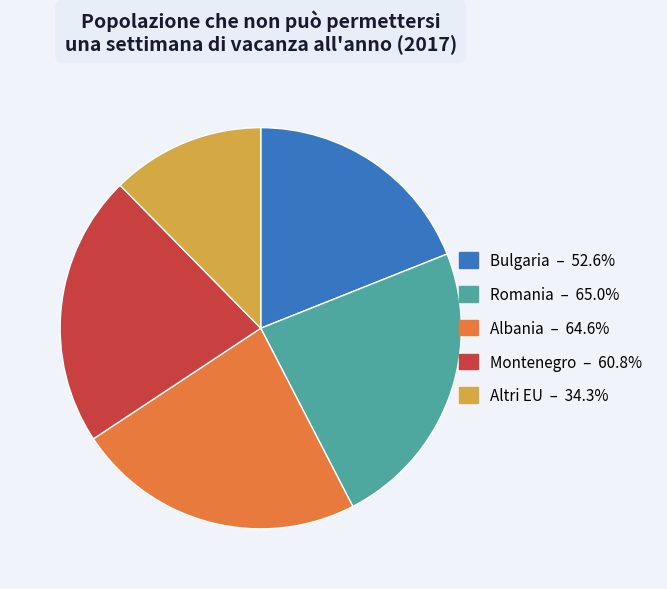

Is there any slice that represents more than half of the pie?

No